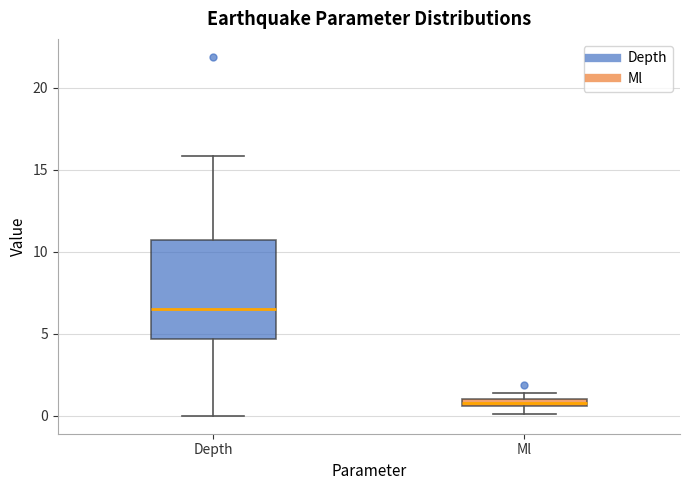

Which box has the highest median line?

Depth